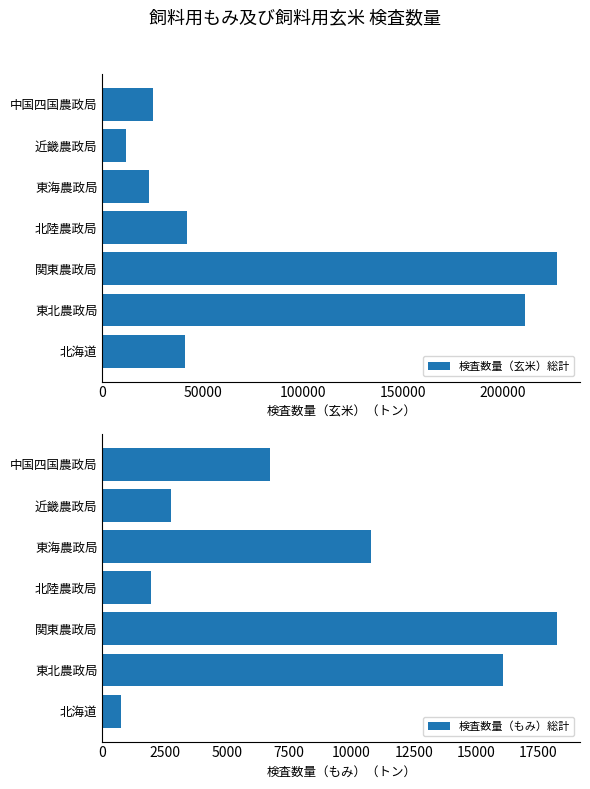

How many bars are there in total?

14